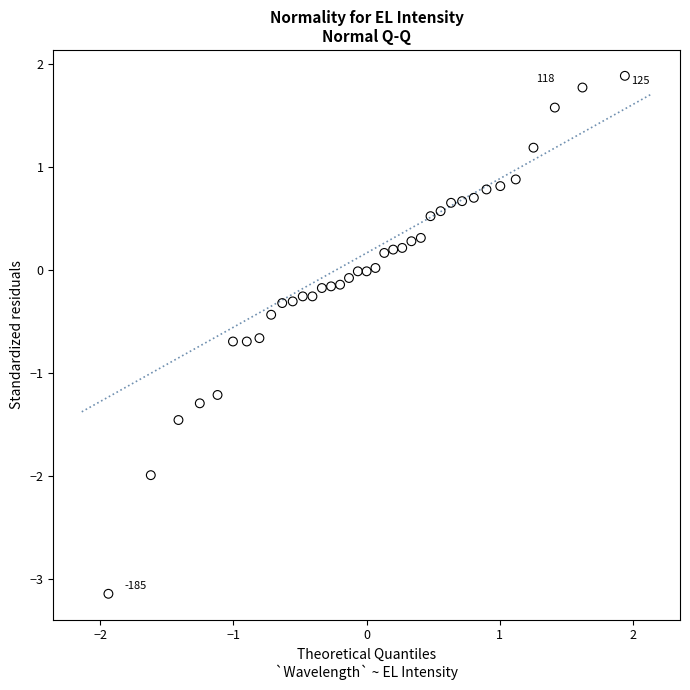

What is the range of Y values (max minus min)?

5.0